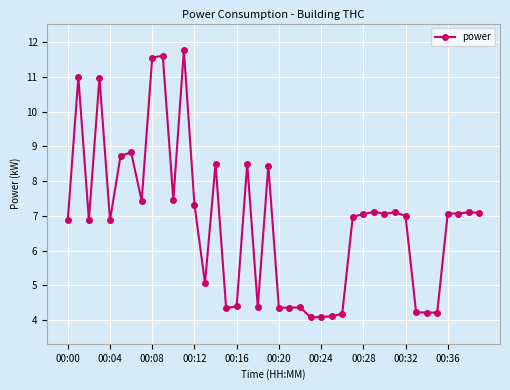

What is the average value?

6.8